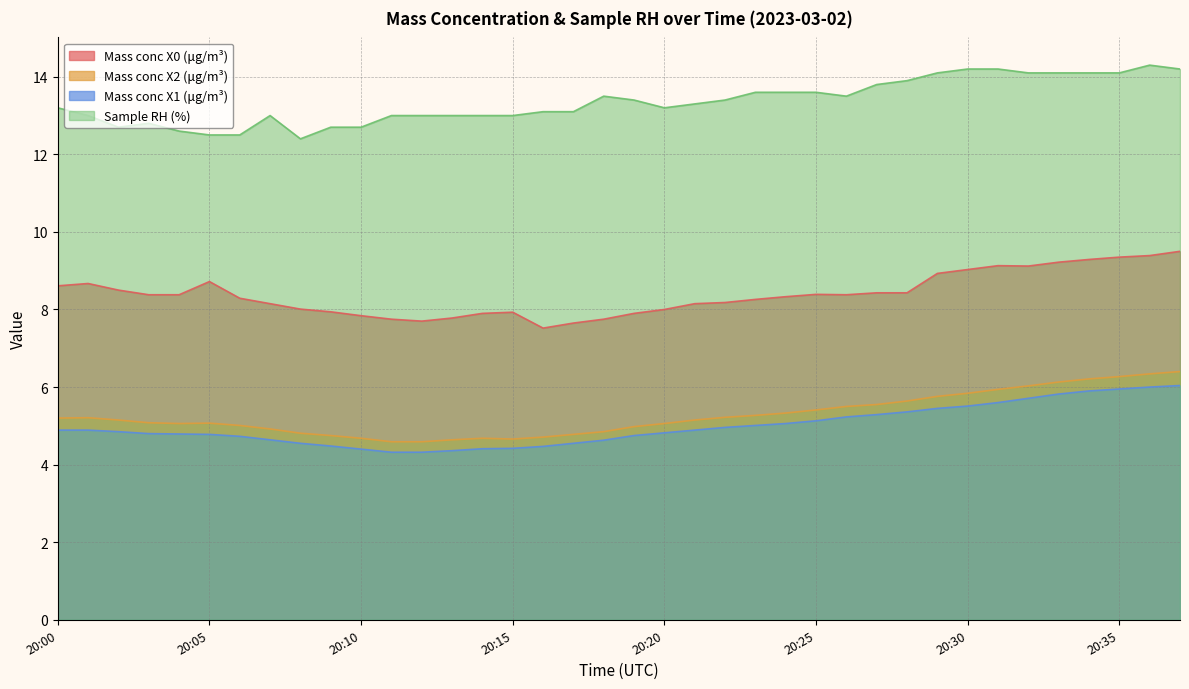

How many lines are shown in the chart?

4